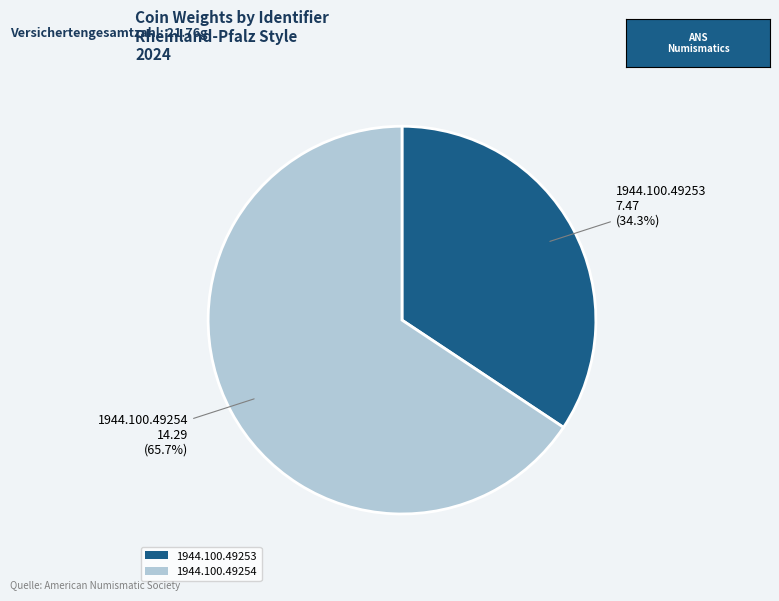

Which category has the smallest portion of the pie?

1944.100.49253